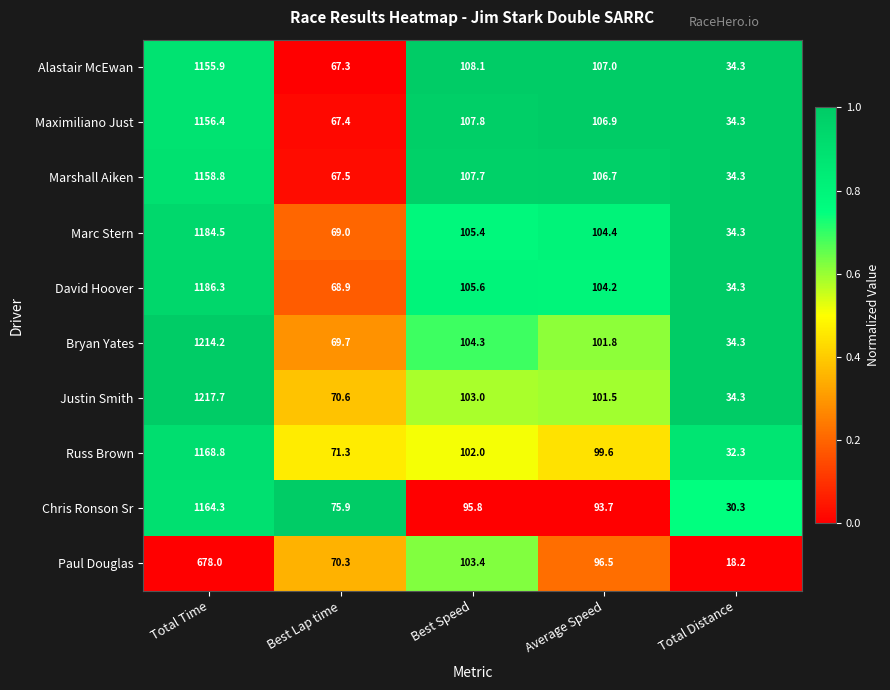

The Paul Douglas series shows 678.0 at Total Time. True or false?

True